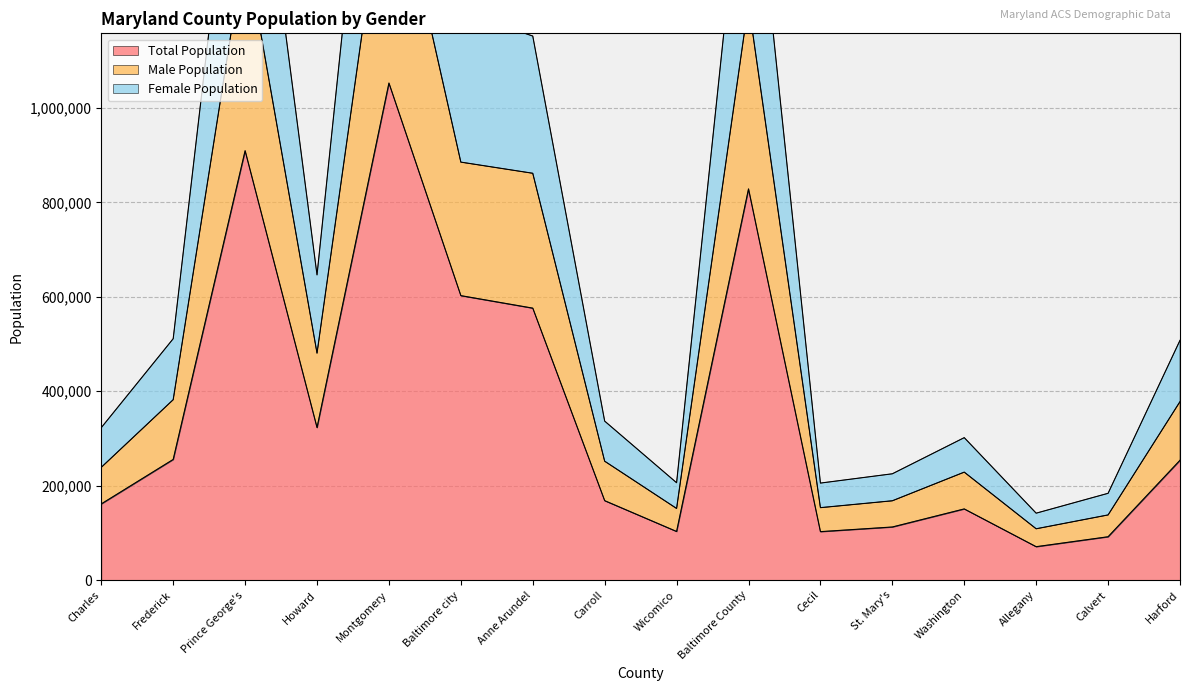

Read the Total Population value at Calvert.

92003